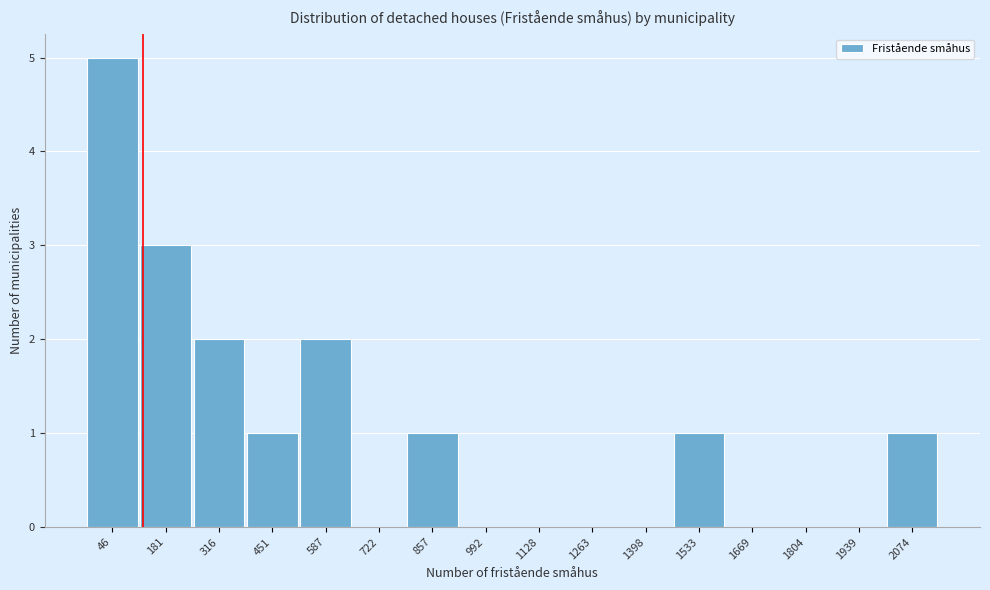

Reading right to left, list all the values displayed in this chart.

2074=1	1939=0	1804=0	1669=0	1533=1	1398=0	1263=0	1128=0	992=0	857=1	722=0	587=2	451=1	316=2	181=3	46=5